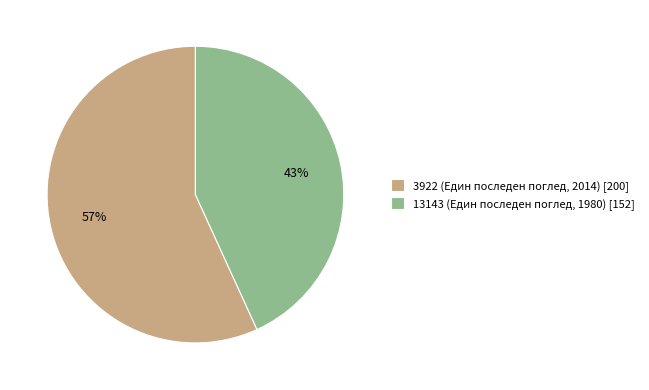

To the nearest percent, what is the average slice percentage?

50%